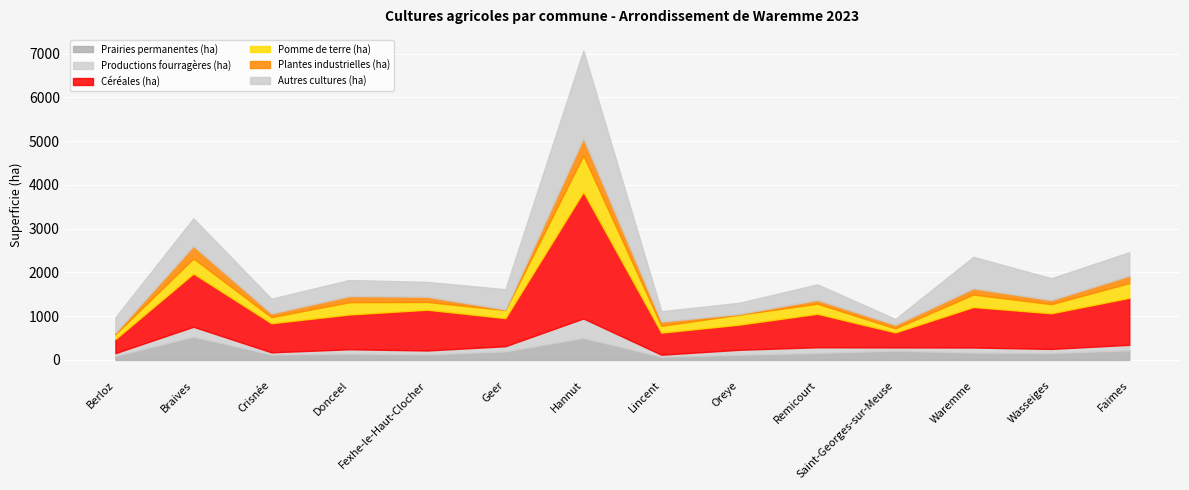

Which has a higher value, Faimes or Lincent?

Faimes